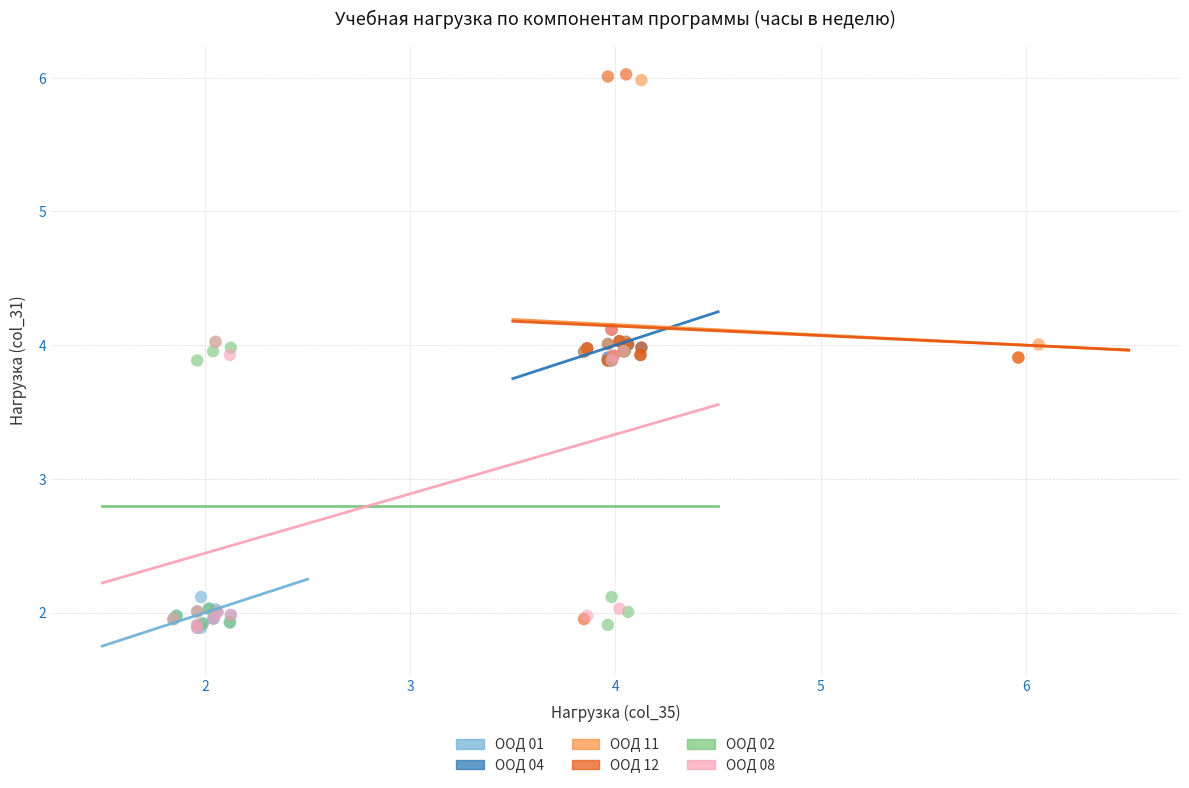

Which series has the widest spread of Y values?

ООД 12